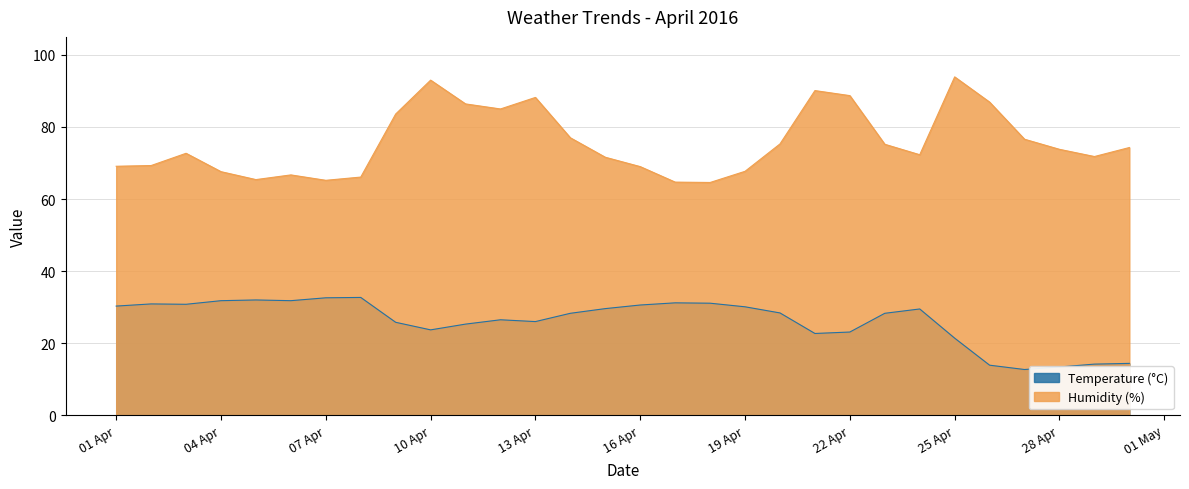

What are all the series names shown in the legend?

Temperature (°C), Humidity (%)